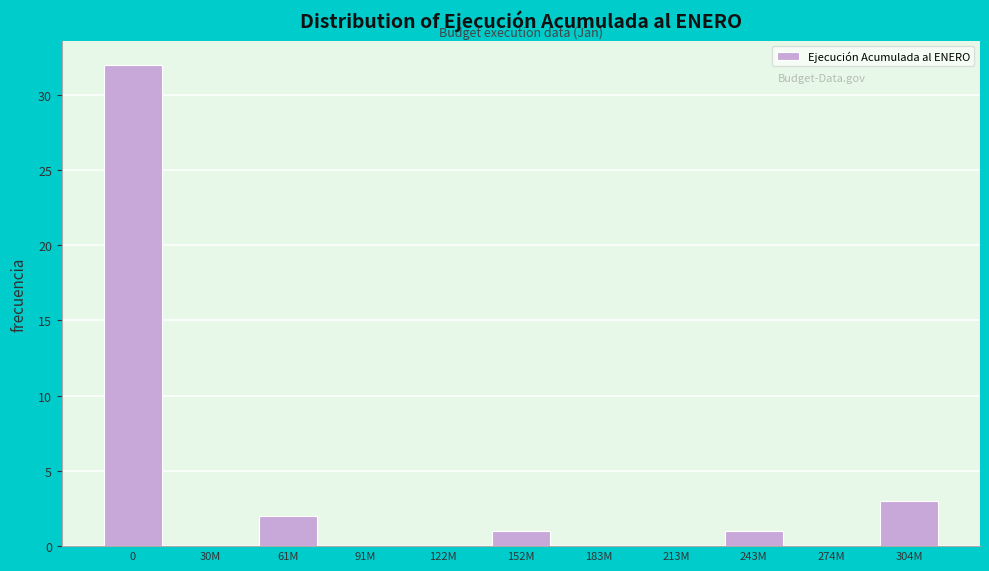

Reading left to right, list all the values displayed in this chart.

0=32	30M=0	61M=2	91M=0	122M=0	152M=1	183M=0	213M=0	243M=1	274M=0	304M=3